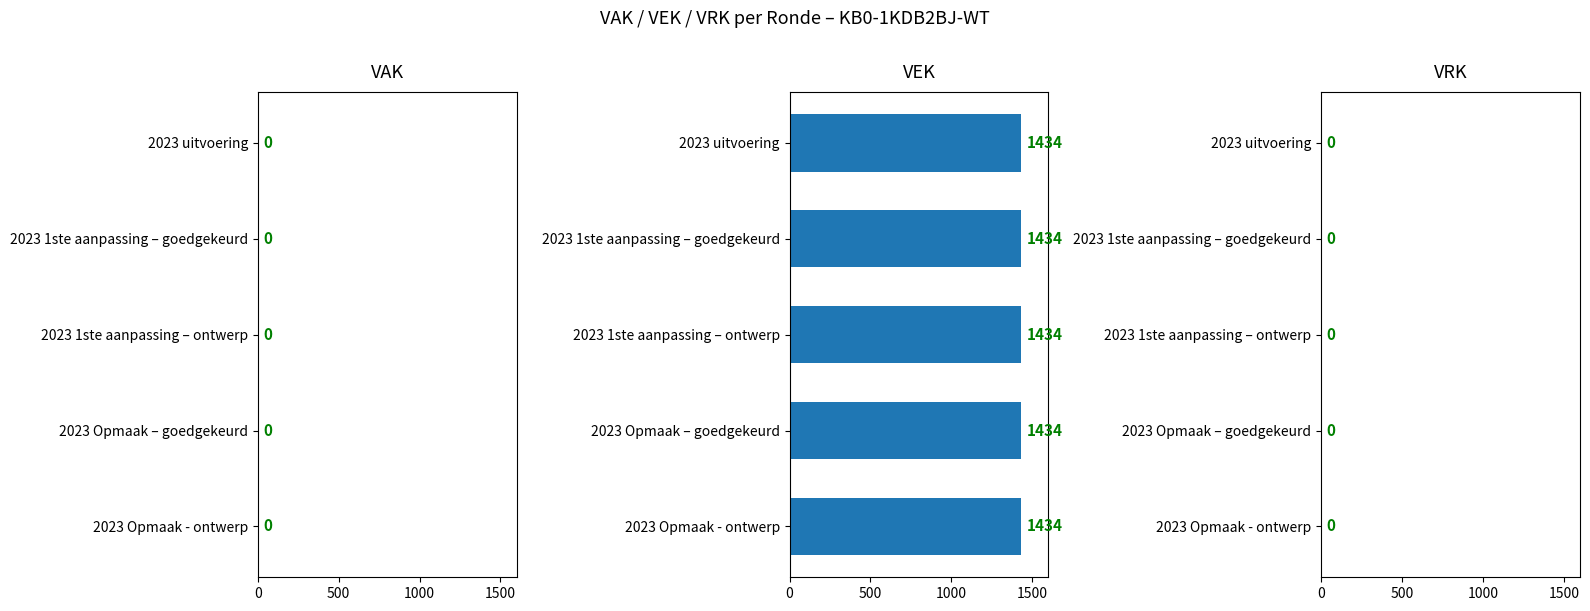

Rank the series by their maximum value, from highest to lowest.

VEK, VAK, VRK